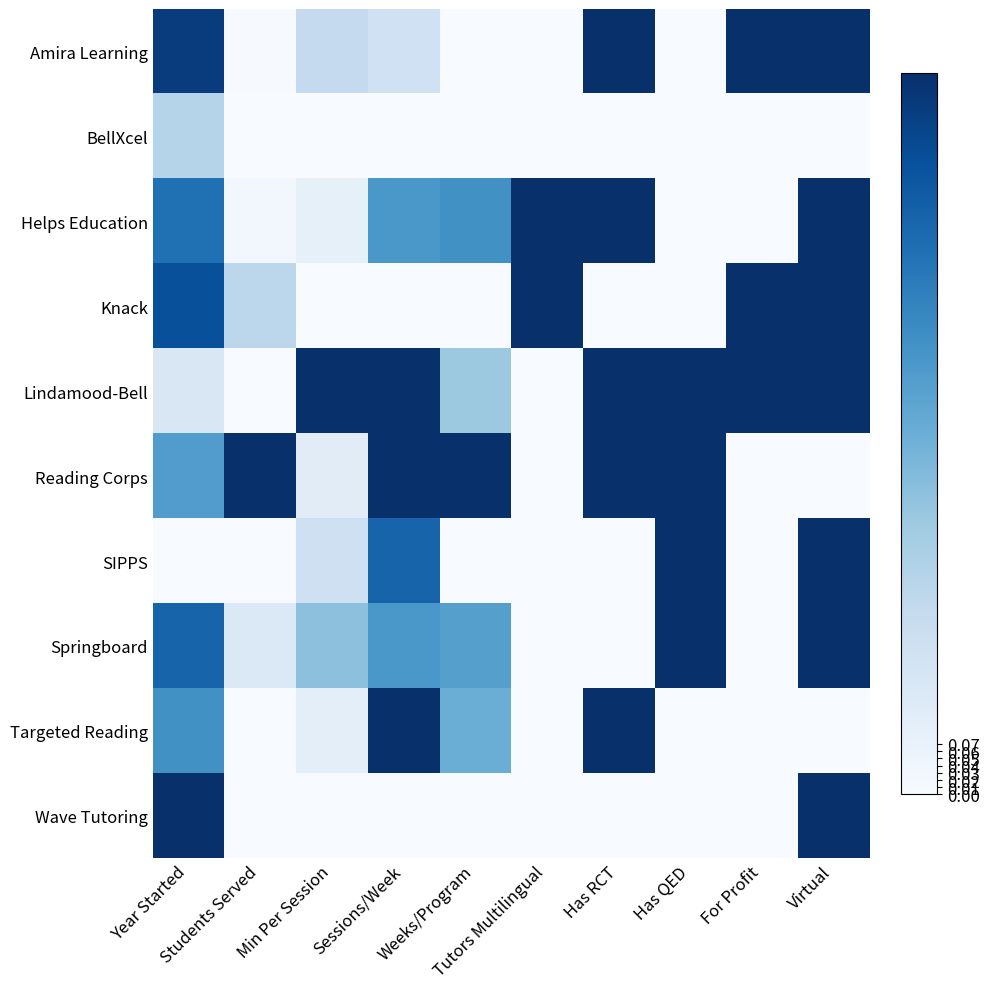

At how many categories does at least one series exceed 0?

10